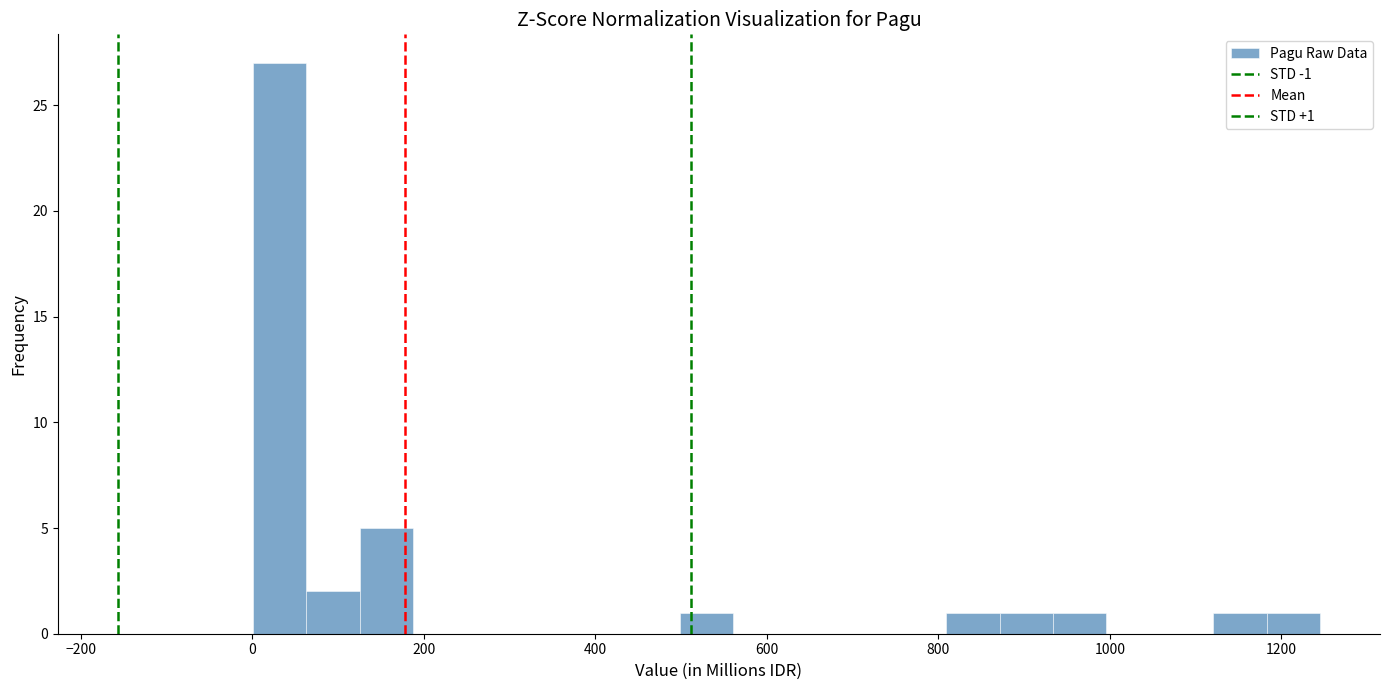

Around what value on the x-axis is the tallest bar? Give the approximate position of its centre, as read against the axis.

40